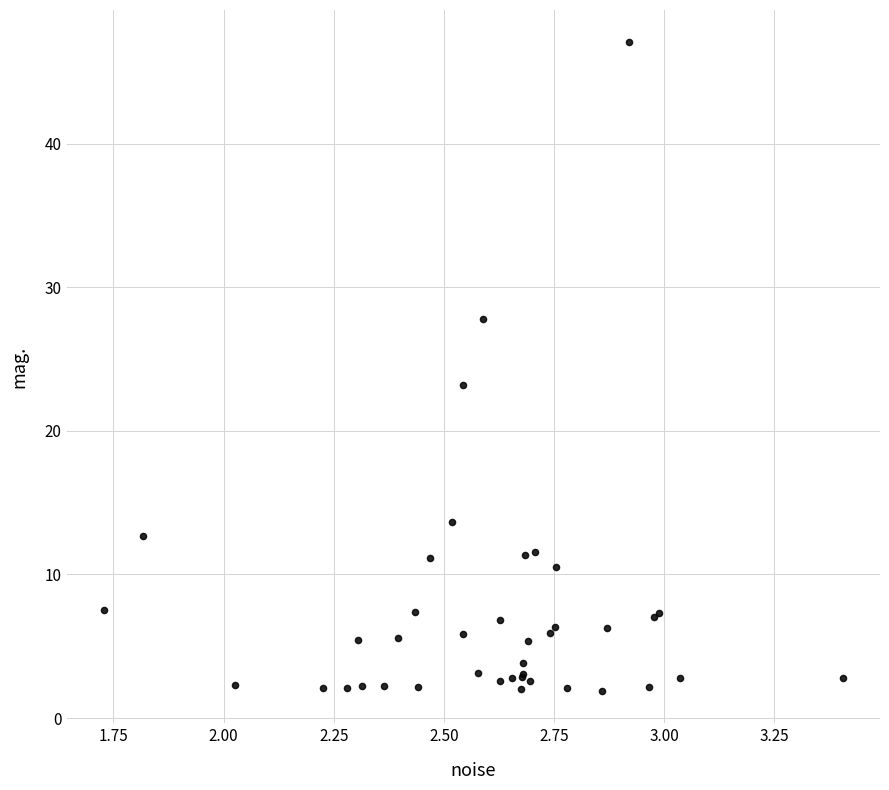

What Y value in the scatter plot is closest to 24?

23.2